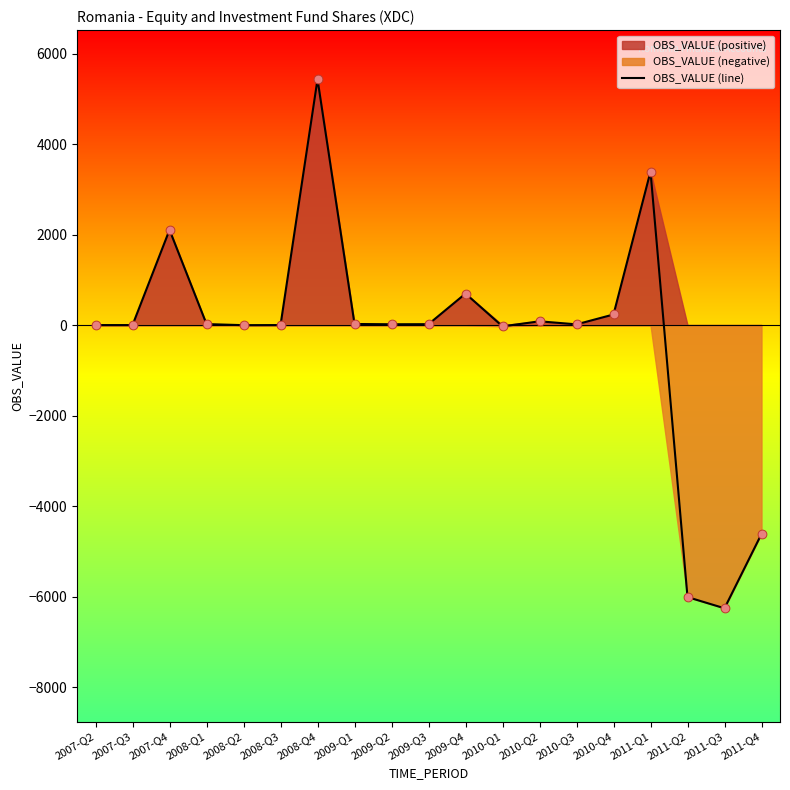

Which has a higher value, 2007-Q3 or 2008-Q4?

2008-Q4